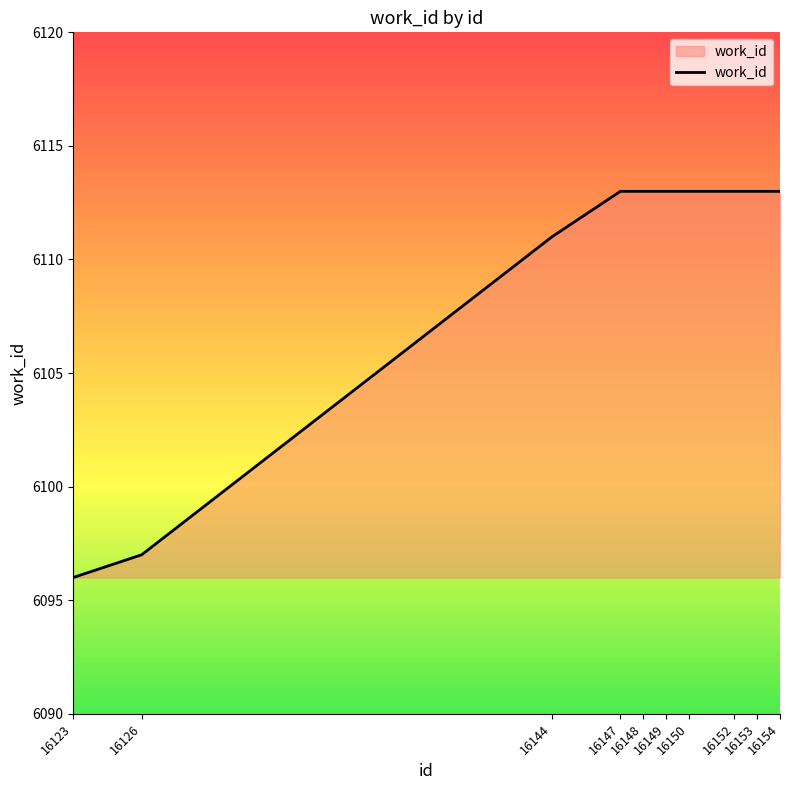

What is the smallest value displayed?

6096